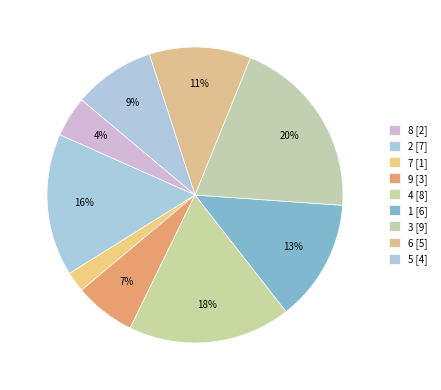

How many slices are in this pie chart?

9